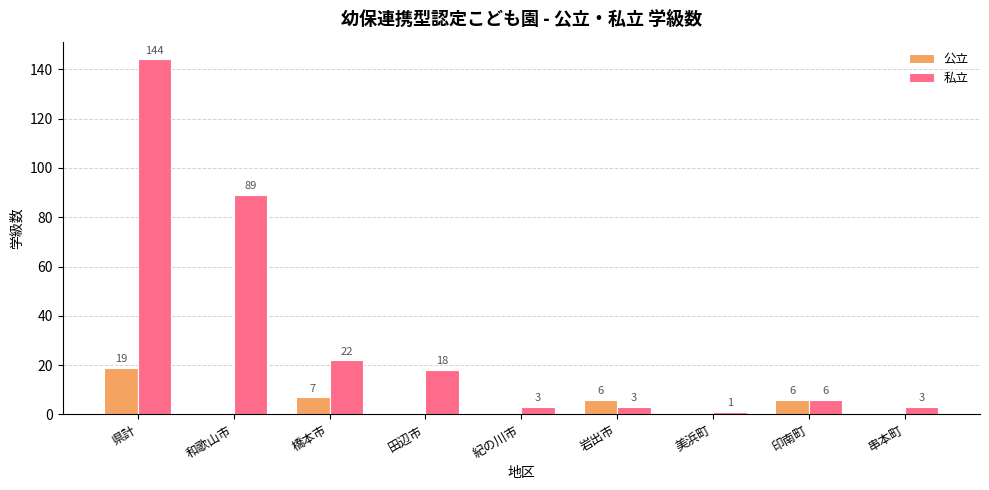

What is the total value across all series at 岩出市?

9